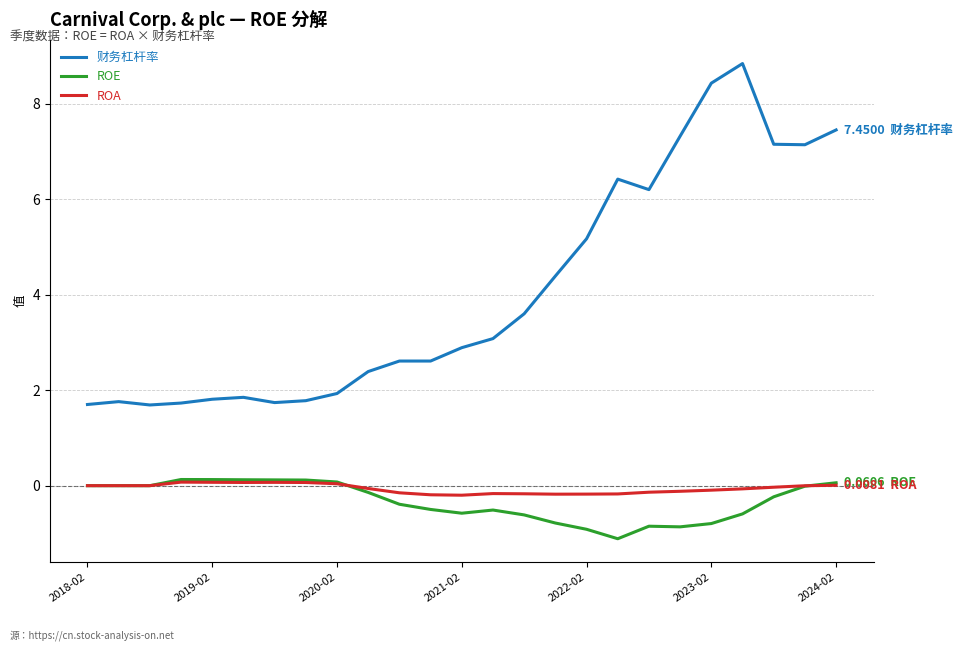

Which series has the largest total across all categories?

财务杠杆率